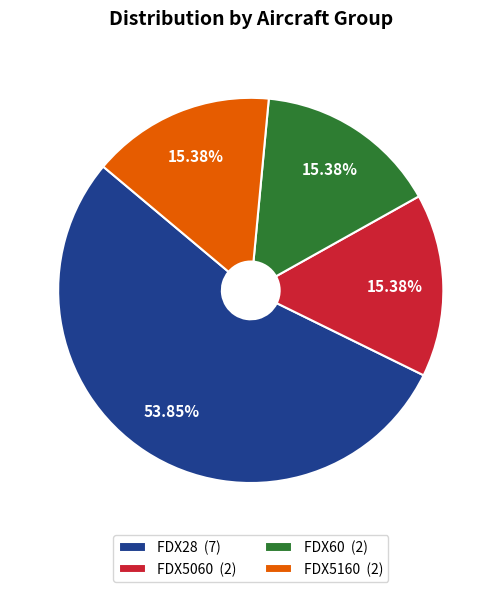

Is the sum of FDX5060 (2) and FDX5160 (2) greater than half?

No